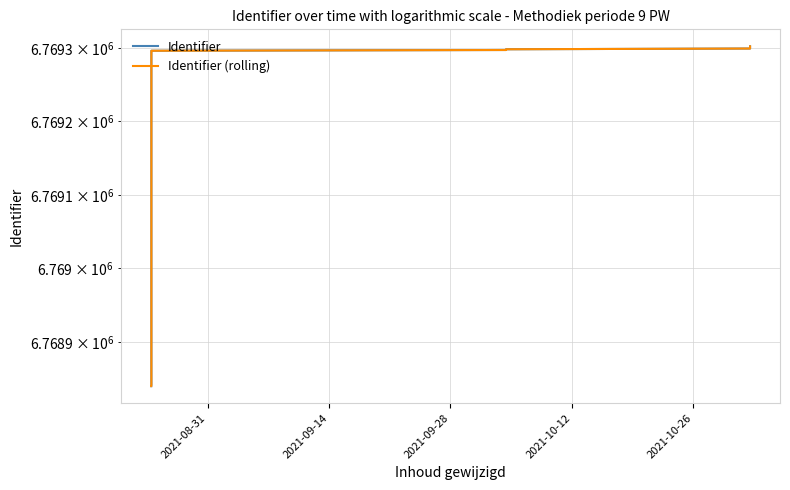

Does the chart display data point markers on the line(s)?

No